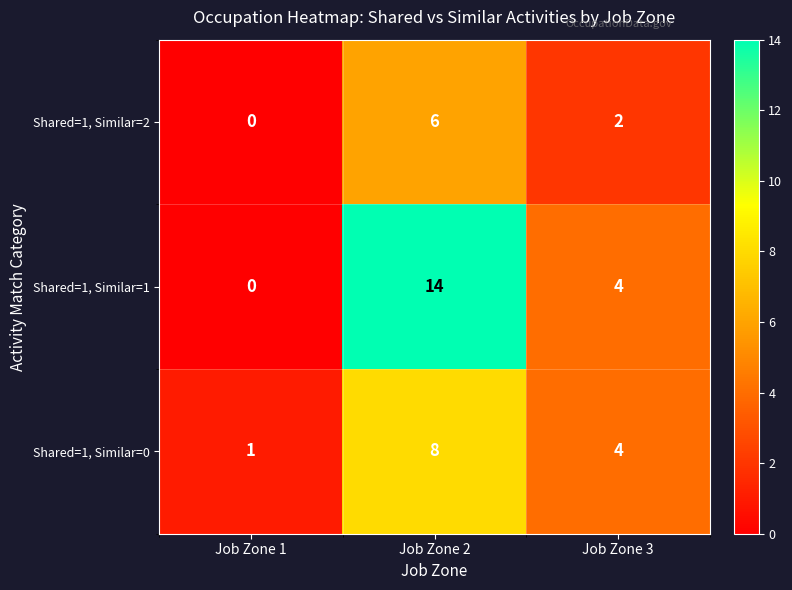

List the series in order of their peak value, highest first.

Shared=1, Similar=1, Shared=1, Similar=0, Shared=1, Similar=2